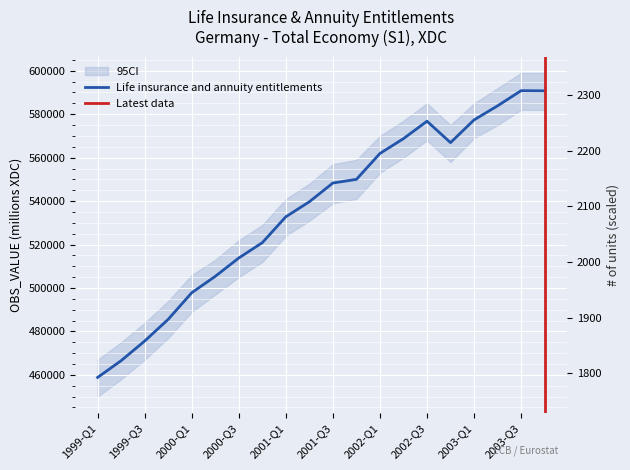

Reading left to right, what are all the values shown in this chart?

458825	466556	475582	485582	497820	505365	513814	520869	532787	539702	548333	550002	561928	568756	576775	566919	577369	583853	590832	590755